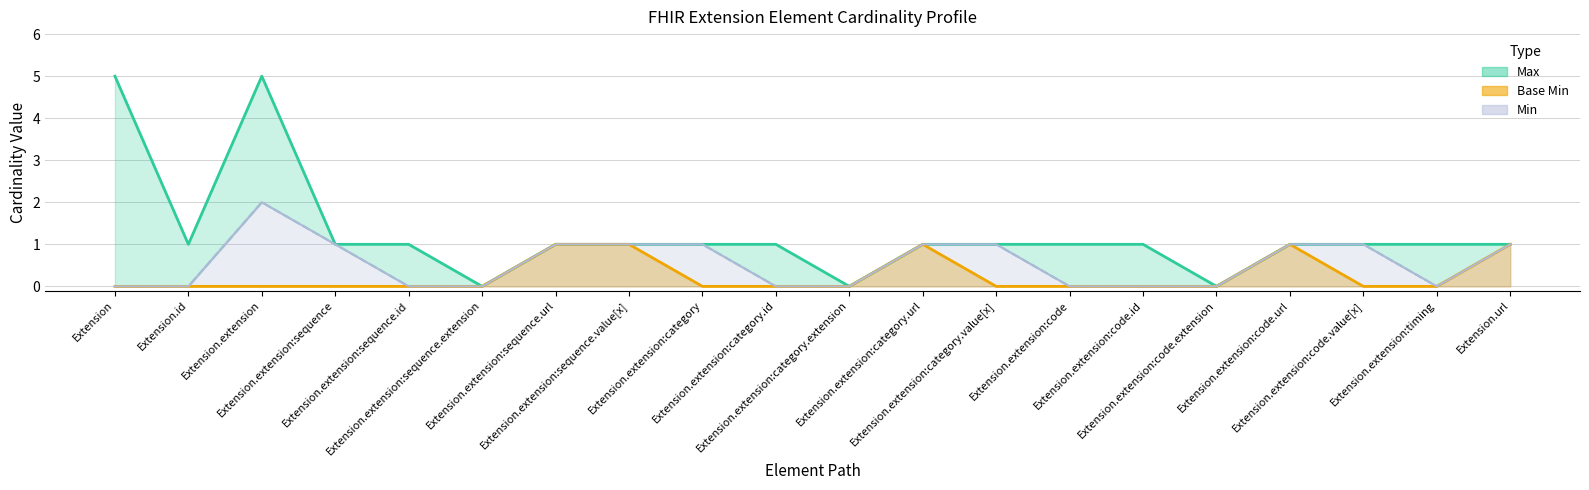

The value of Base Min at Extension.url is 1. True or false?

True